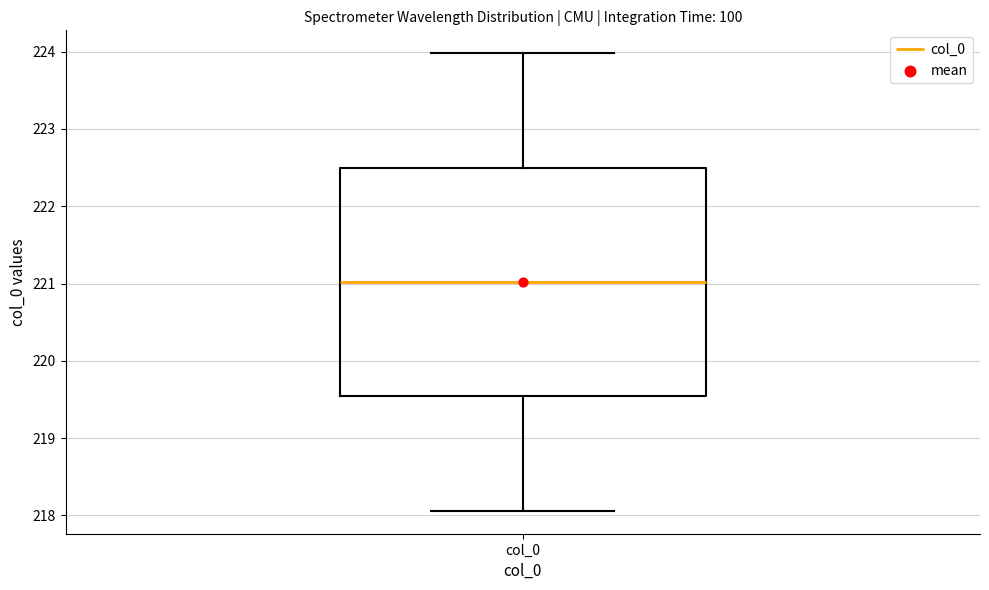

Read this box plot against the y-axis: the position of the median line, the range covered by the box, and the ends of both whiskers. The values are not printed on the chart, so give them approximately, as read against the axis.

median 221.0, box 219.5 to 222.5, whiskers 218.1 to 224.0